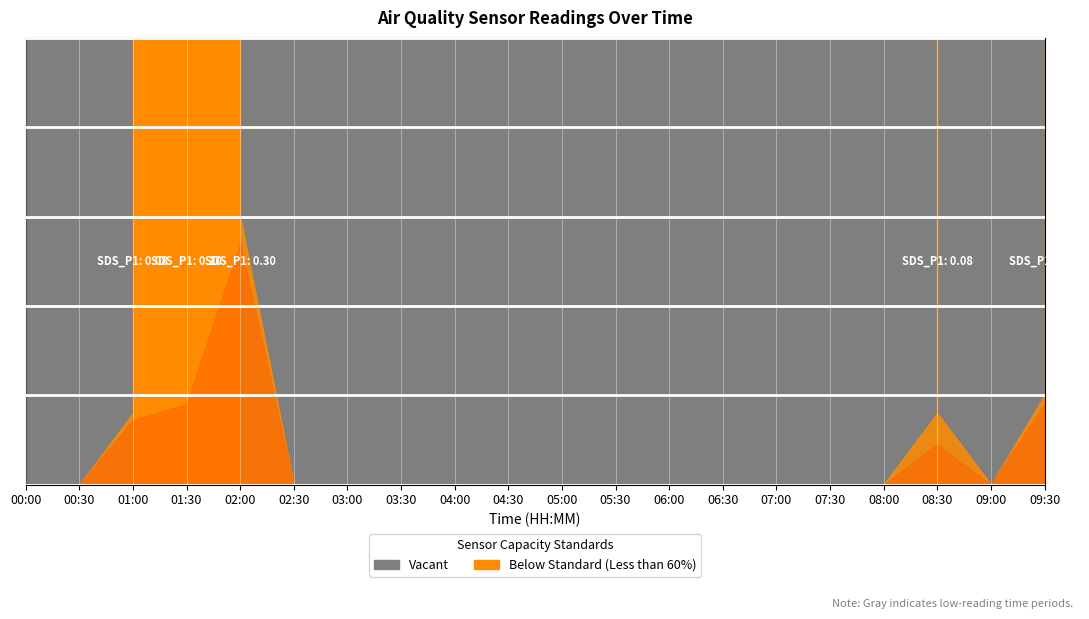

At which category does the chart reach its minimum across all series?

00:00